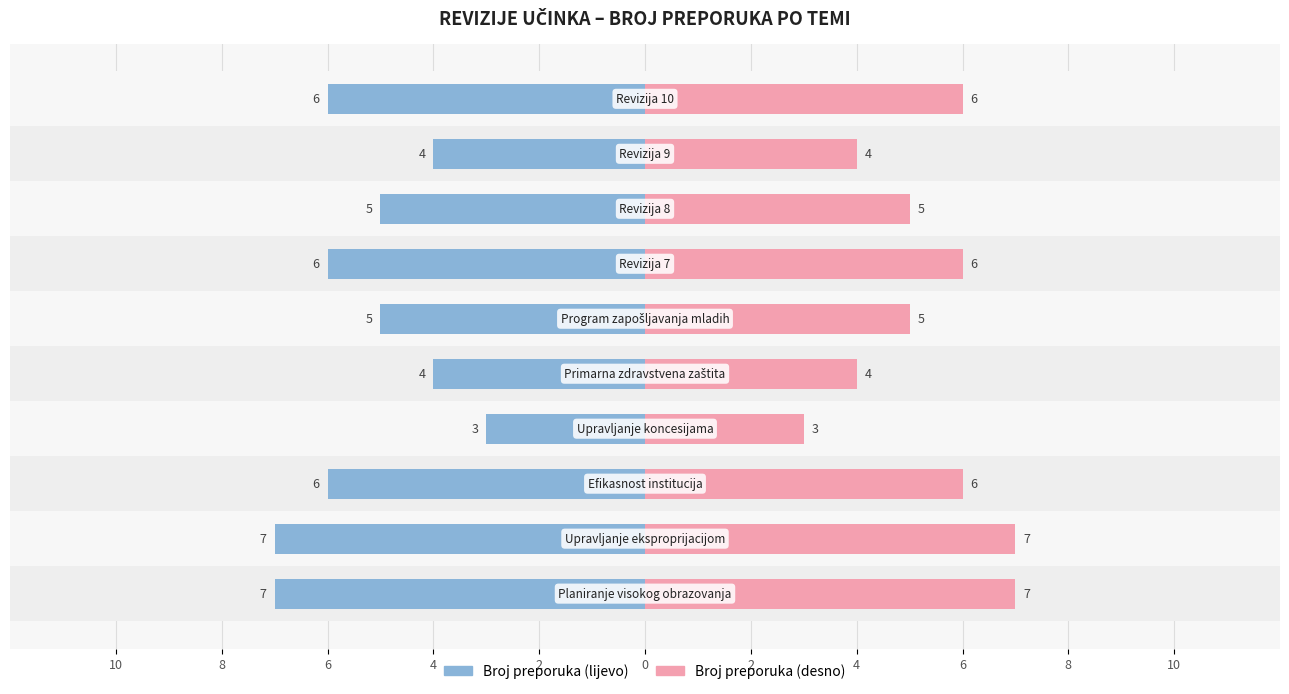

The value of Lijevo at 4 is -3. True or false?

False